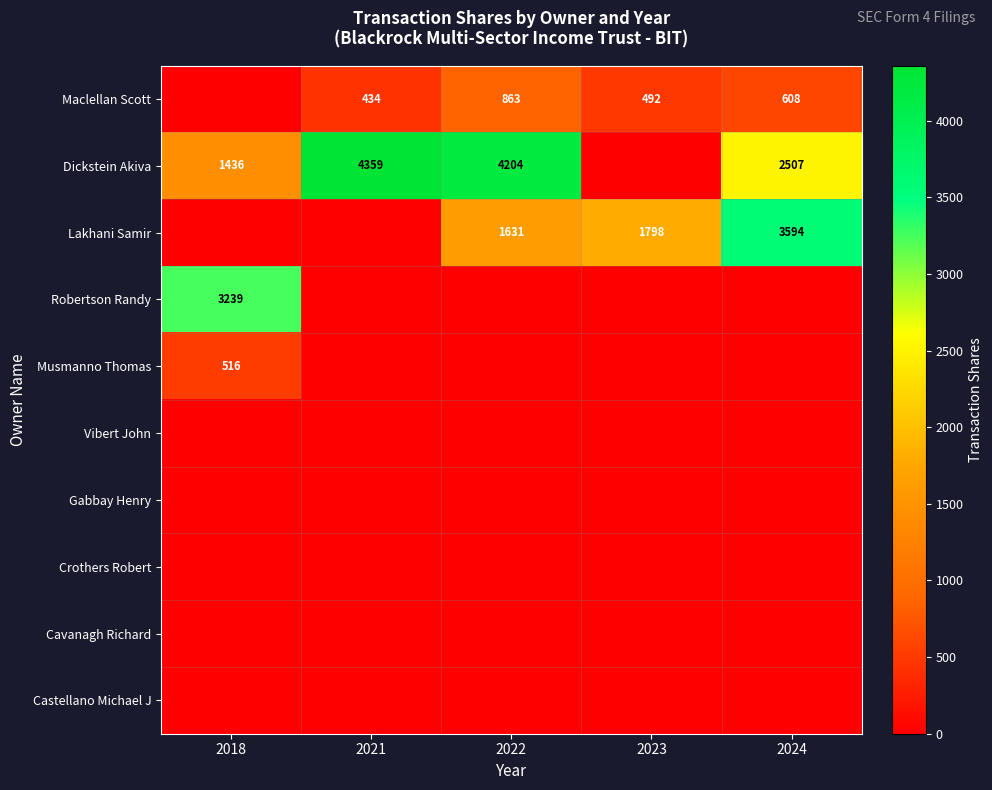

The Dickstein Akiva series shows 2507 at 2024. True or false?

True